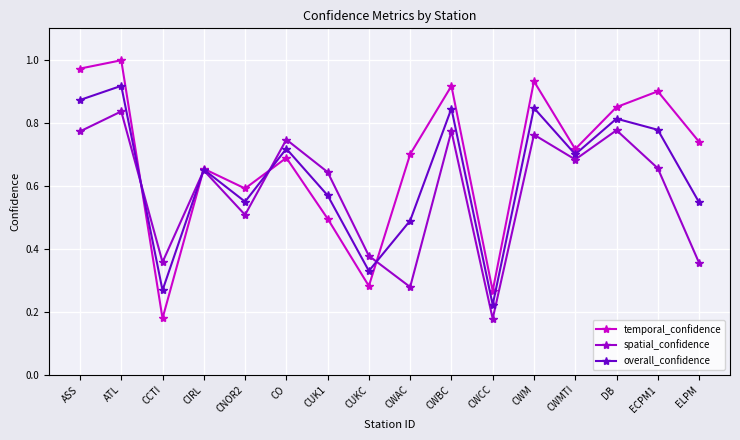

What is the difference between the highest and lowest values at CUK1?

0.1